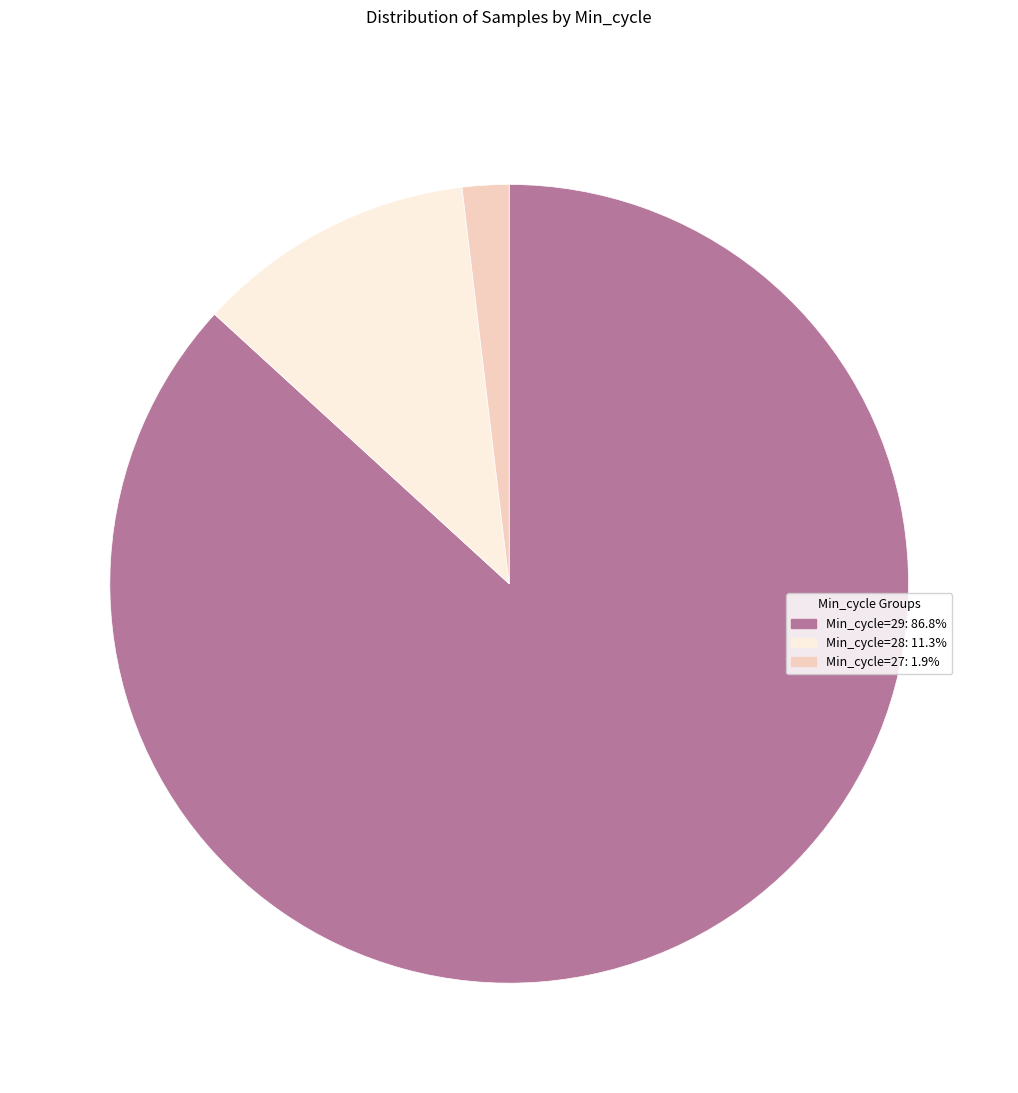

How many slices are in this pie chart?

3